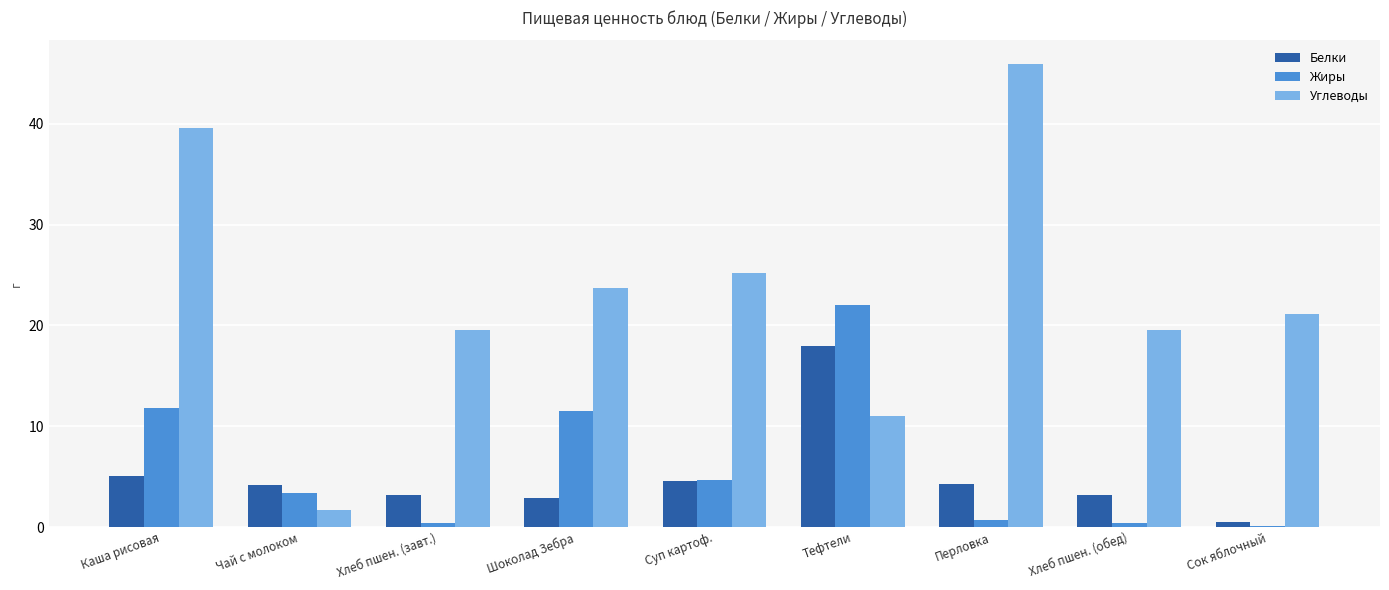

True or false: Углеводы has a value of 23.7 at Шоколад Зебра.

True